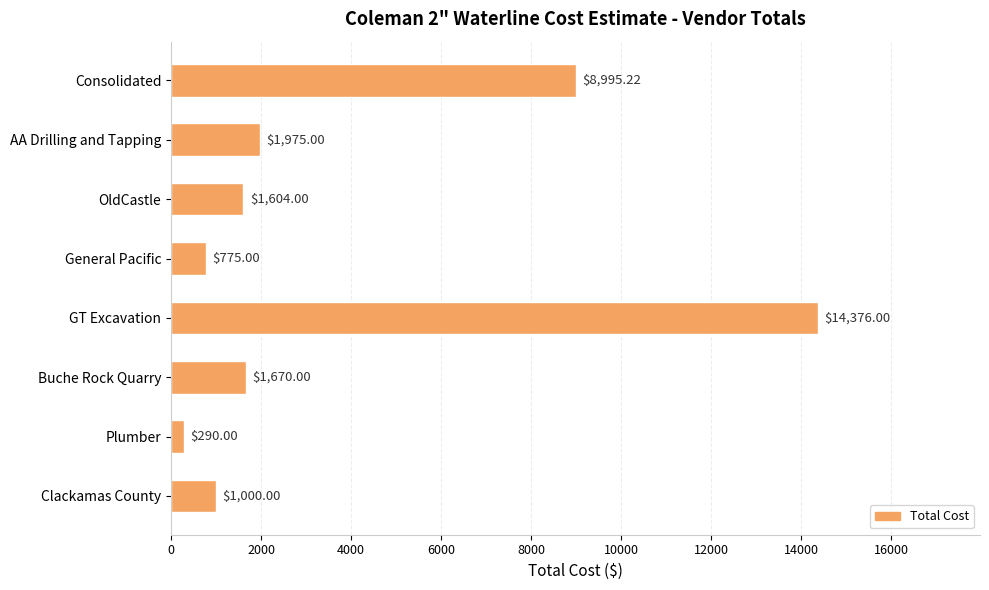

What is the maximum value shown in the chart?

14376.0